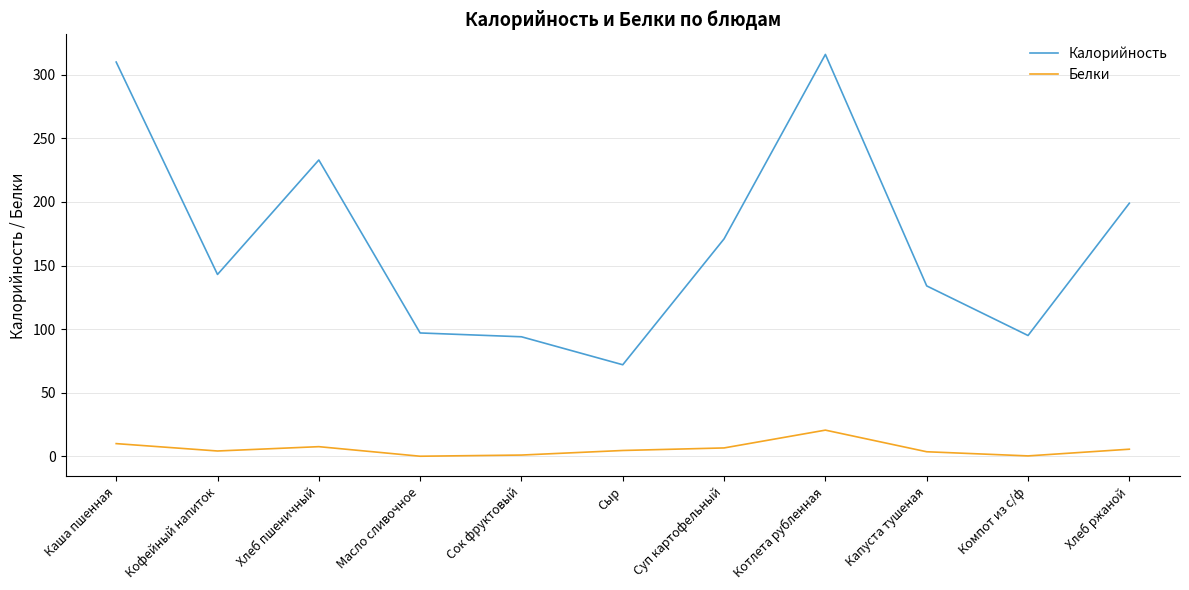

Which series has the largest range (max minus min)?

Калорийность